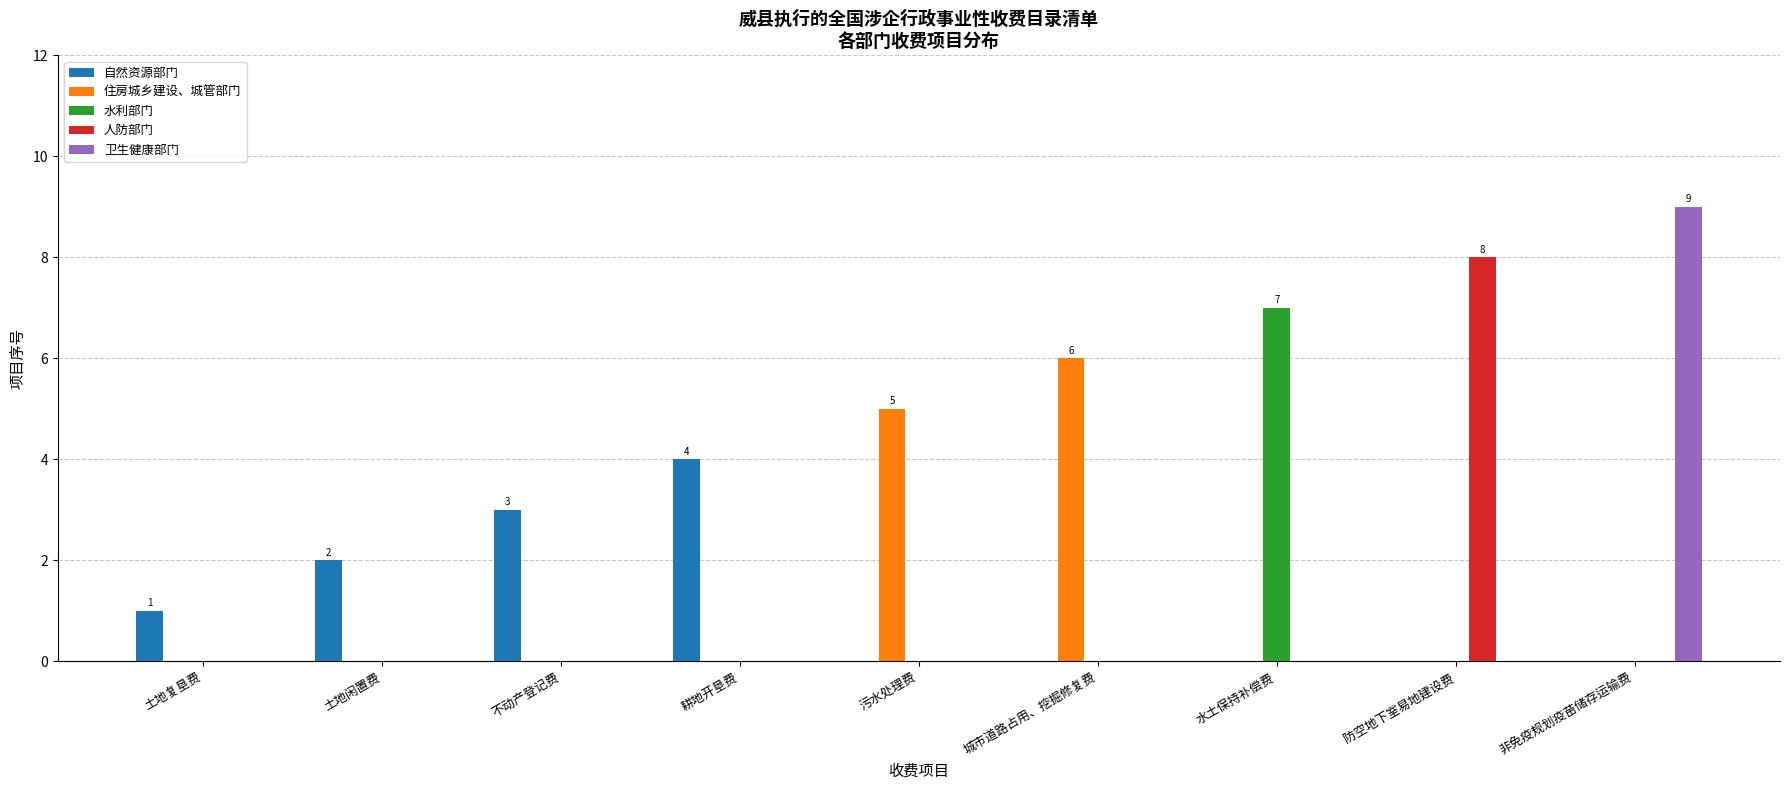

Is it true that 自然资源部门 equals 0 at 水土保持补偿费?

True